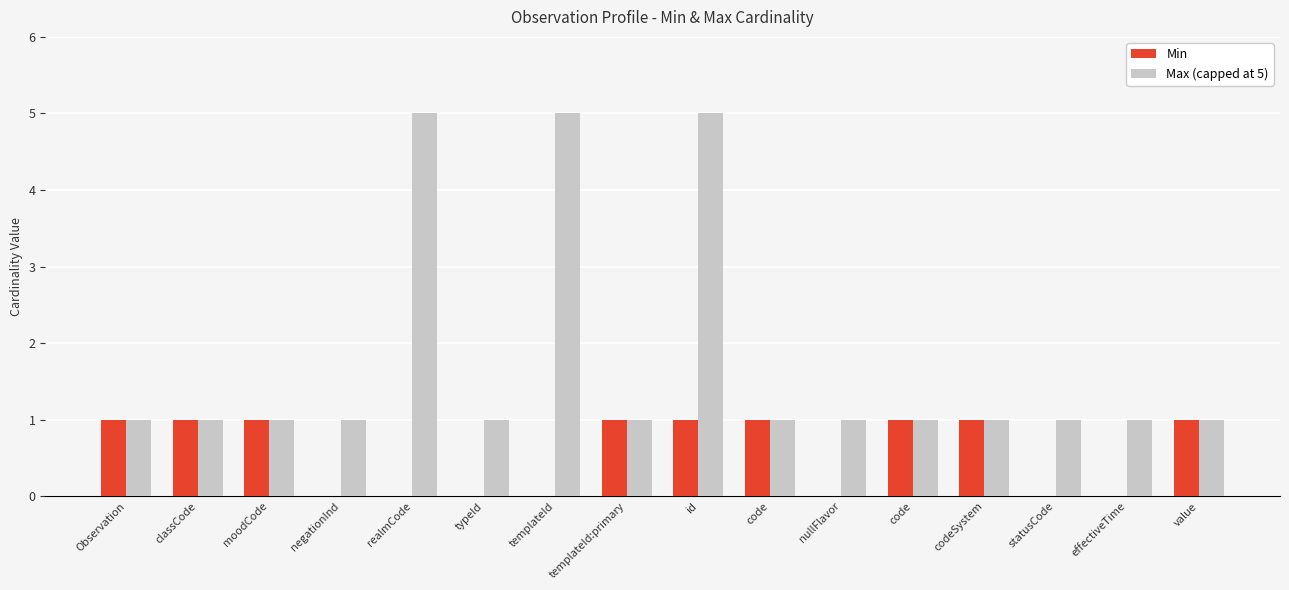

Does the chart contain stacked bars?

No